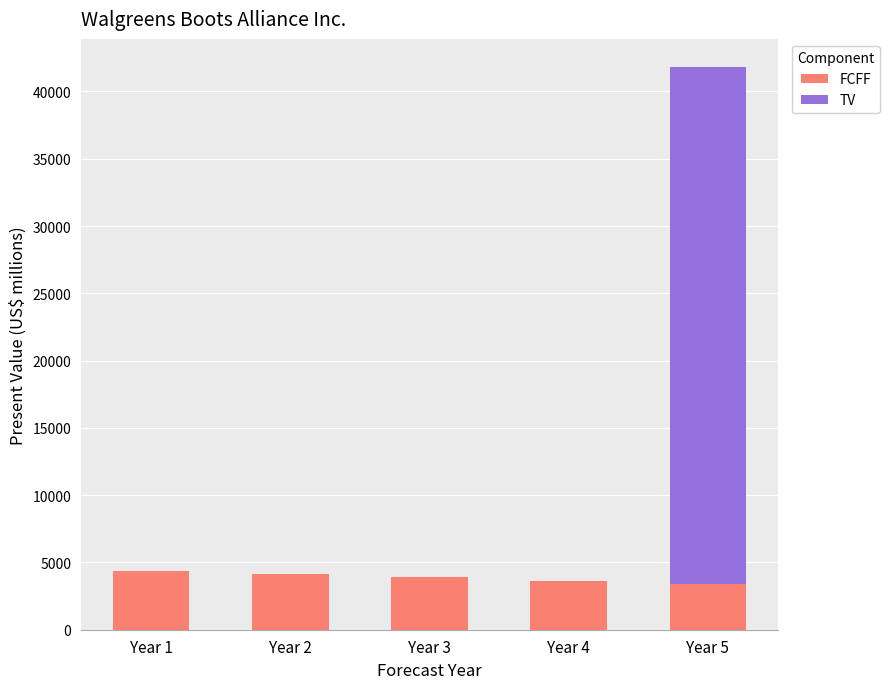

At which category is the sum across all series the highest?

Year 5